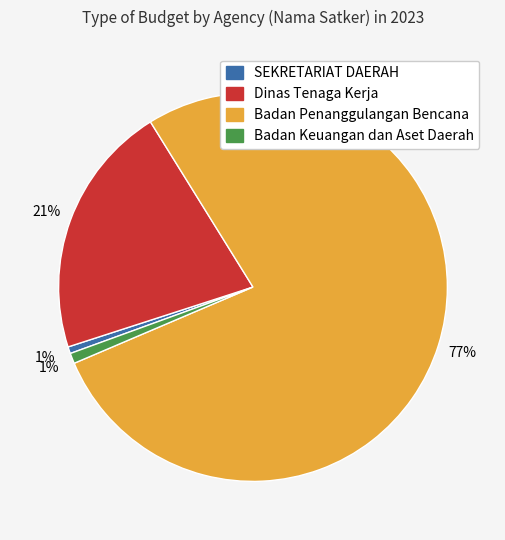

Between Dinas Tenaga Kerja and Badan Keuangan dan Aset Daerah, which is larger?

Dinas Tenaga Kerja